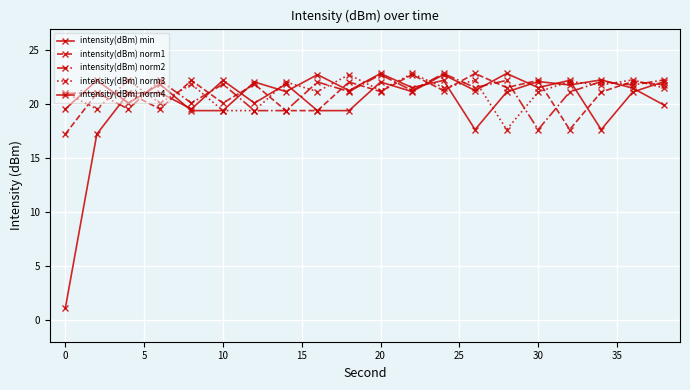

What is the difference between the maximum and minimum values in the intensity(dBm) norm3 series?

5.2